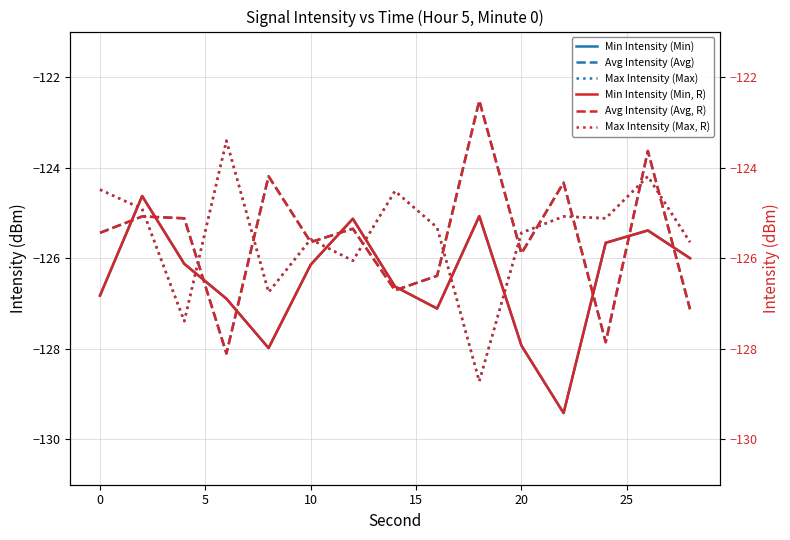

The value of Max Intensity (Max) at 0 is -124.5. True or false?

True